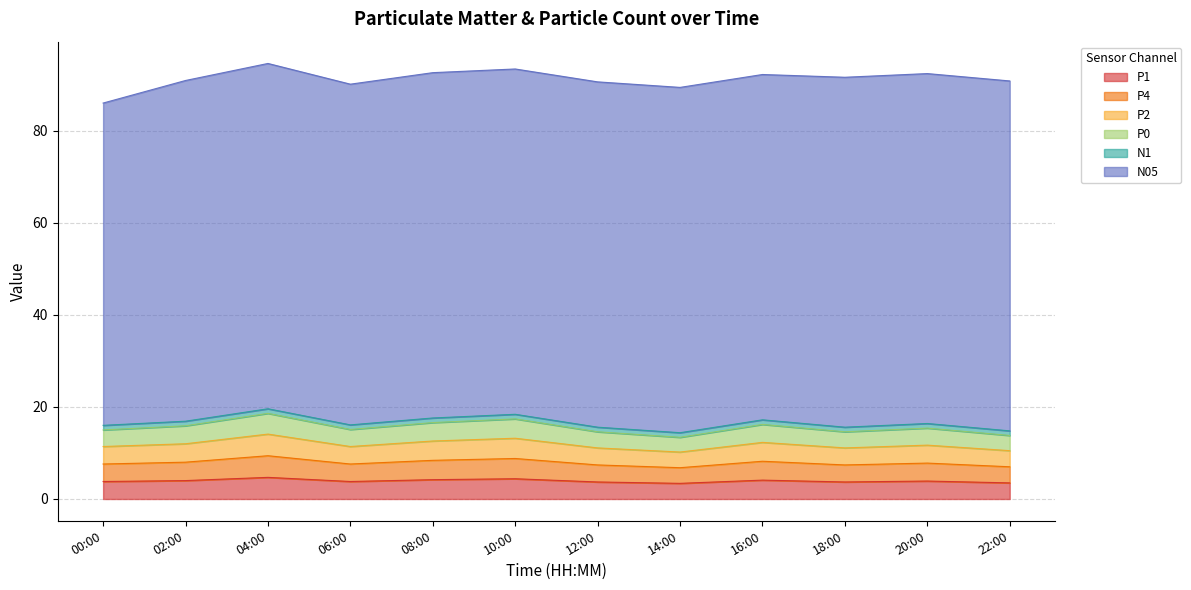

Is it true that P4 equals 12.5 at 02:00?

False